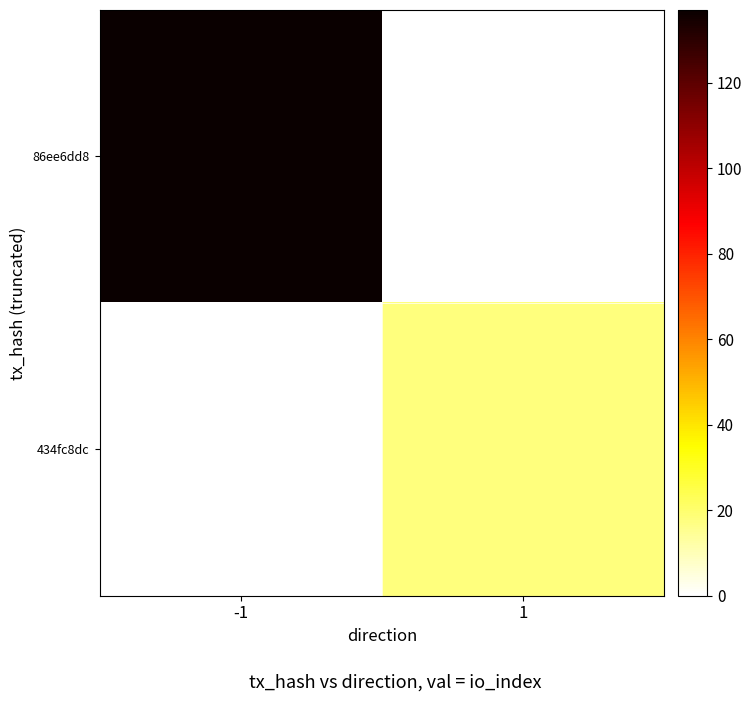

At which label does 434fc8dc reach its minimum?

-1